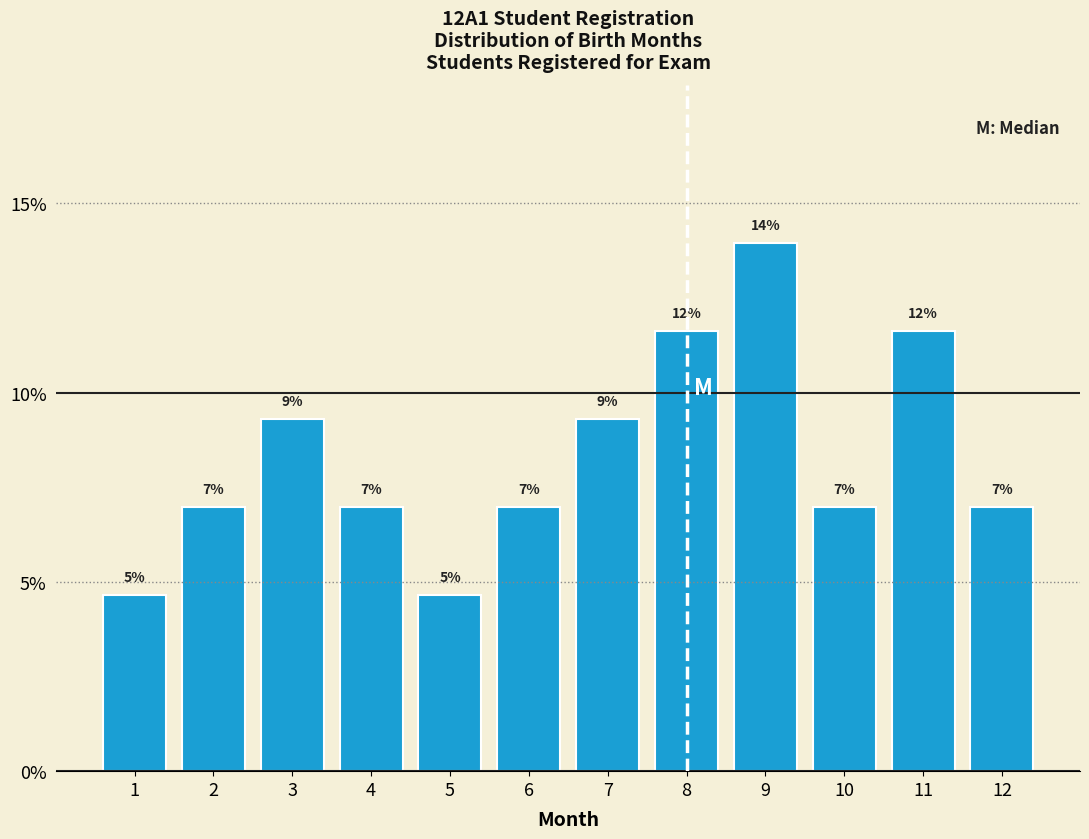

Between 7 and 1, which is larger?

7